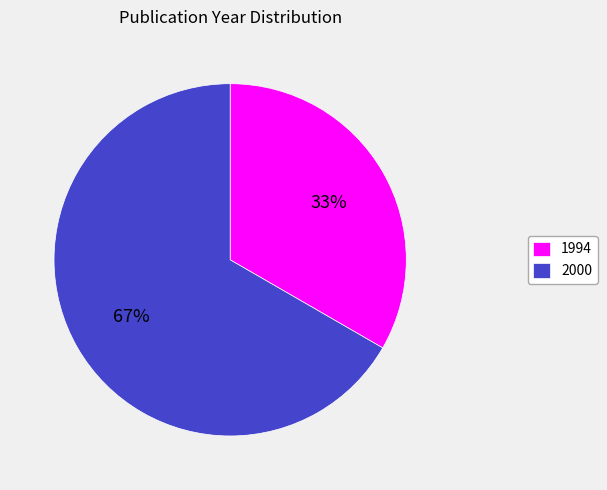

What is the smallest slice in the pie chart?

1994